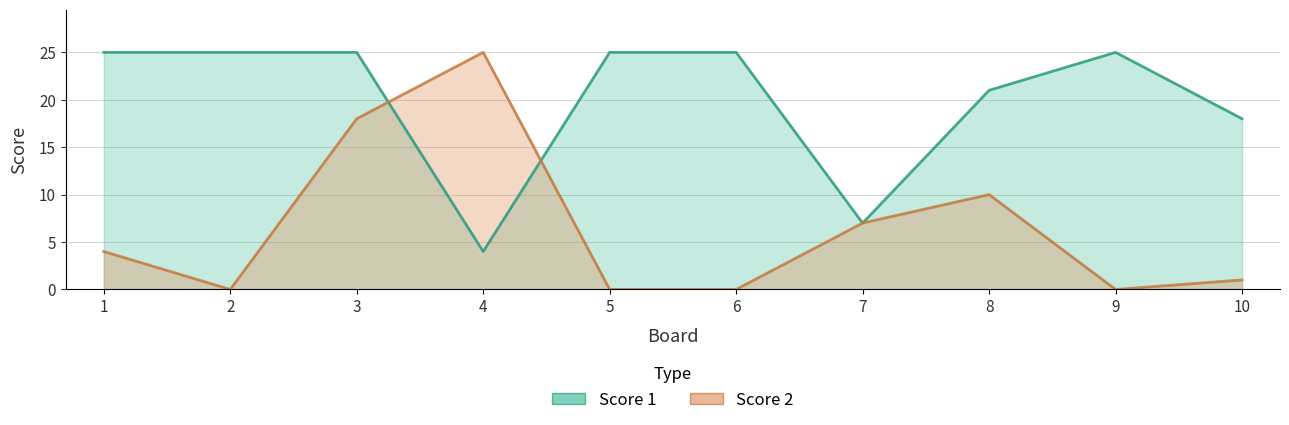

Which category has the lowest value in the Score 2 series?

2